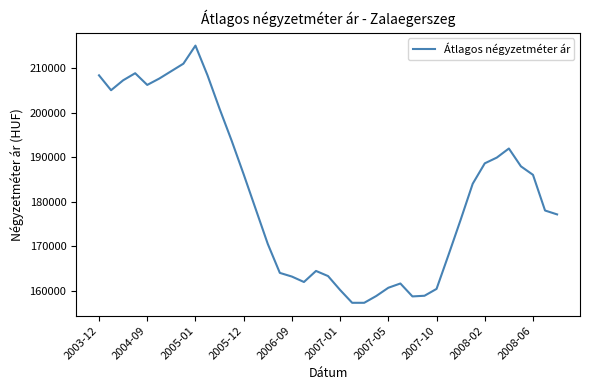

What is the average value?

181934